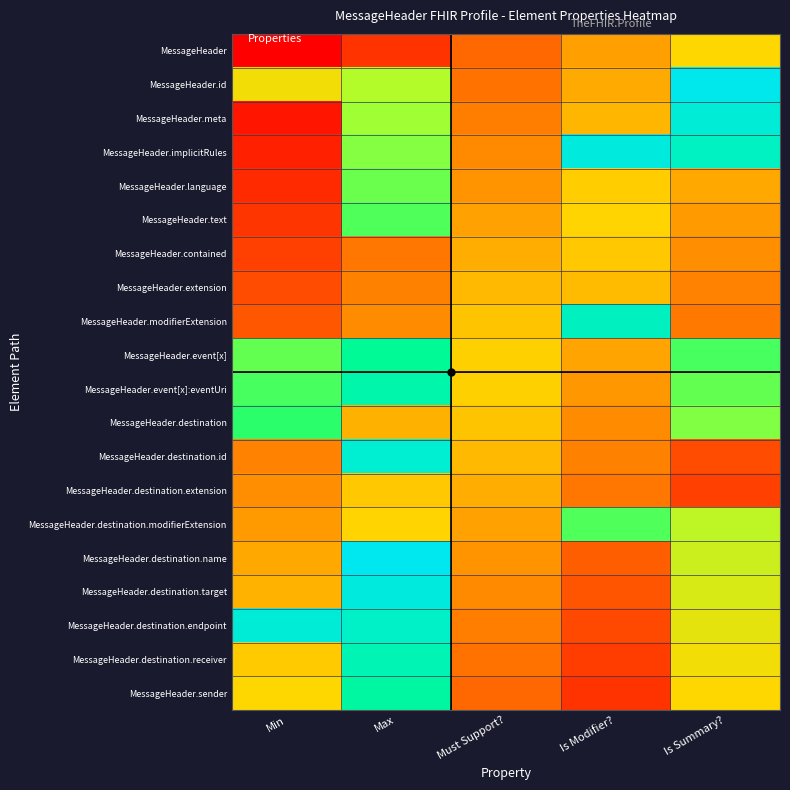

What is the spread (max minus min) of values at Must Support??

0.2